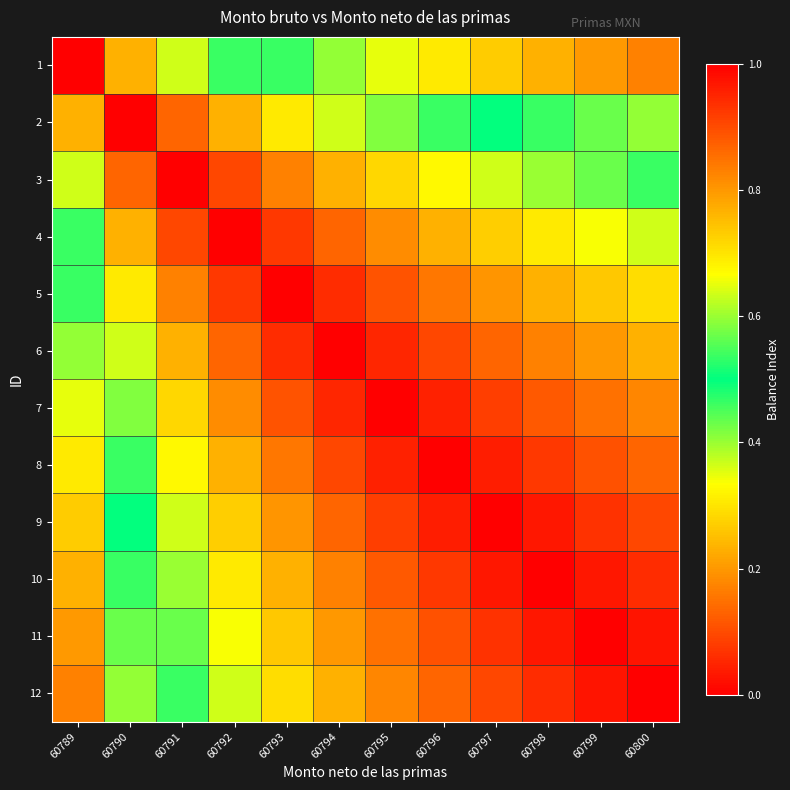

At 60791, list the series in order from largest to smallest.

3, 4, 2, 5, 6, 7, 8, 9, 1, 10, 11, 12